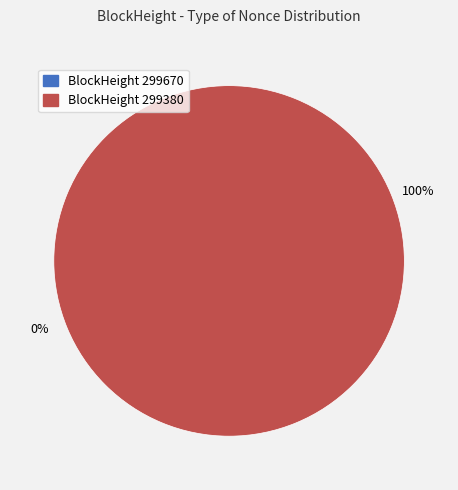

Does any single category account for the majority?

Yes